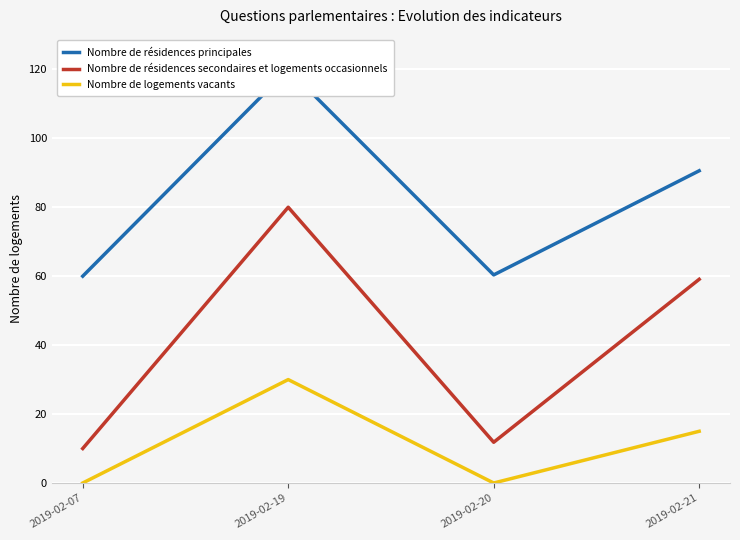

What is the sum of the Nombre de résidences secondaires et logements occasionnels values at 2019-02-21 and 2019-02-20?

70.9